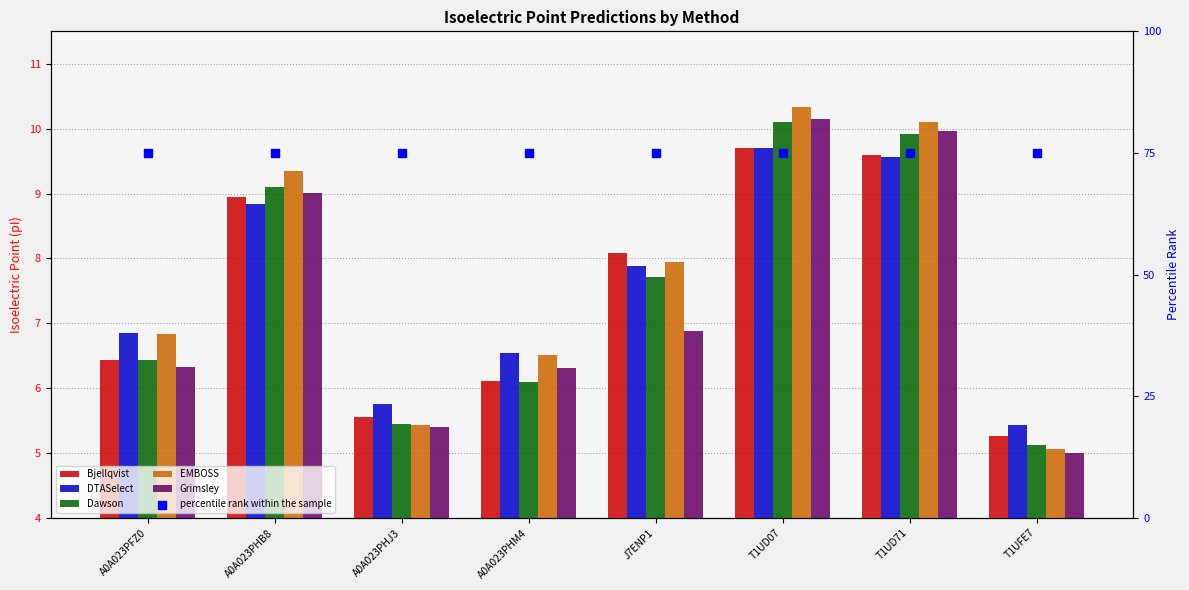

Which series contains the lowest Y value?

Grimsley